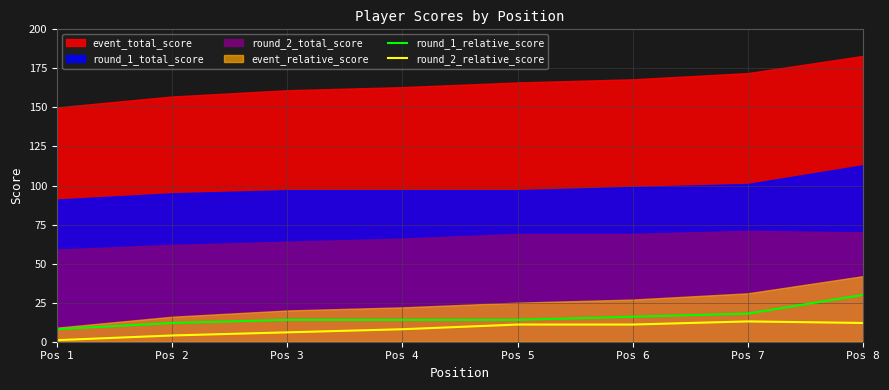

The round_2_relative_score series shows 8 at Pos 4. True or false?

True